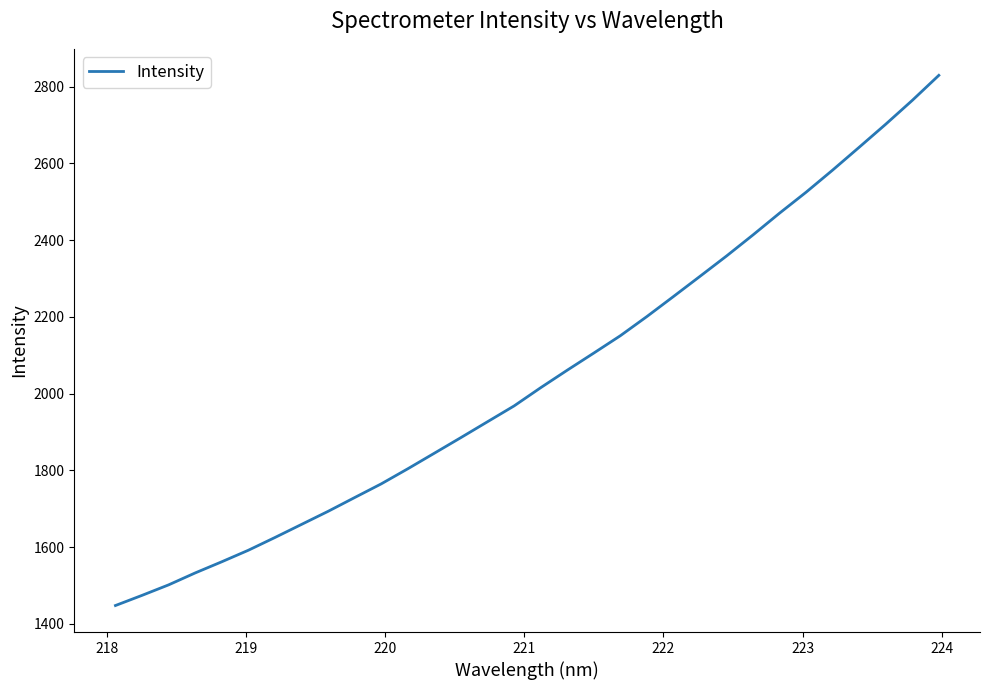

Is this an area chart (filled region under the line)?

No